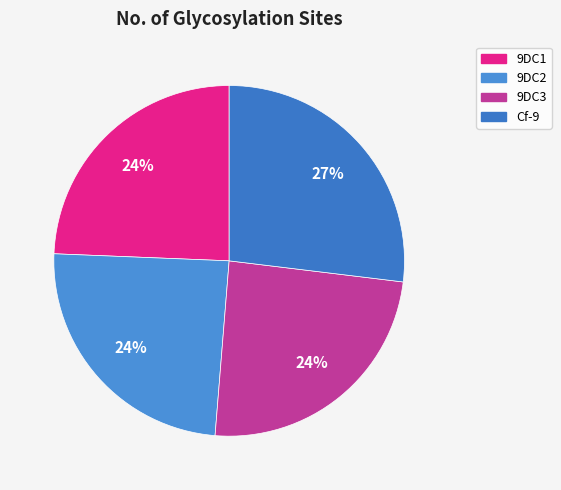

To the nearest percent, what is the difference between the largest and smallest slice percentages?

3%